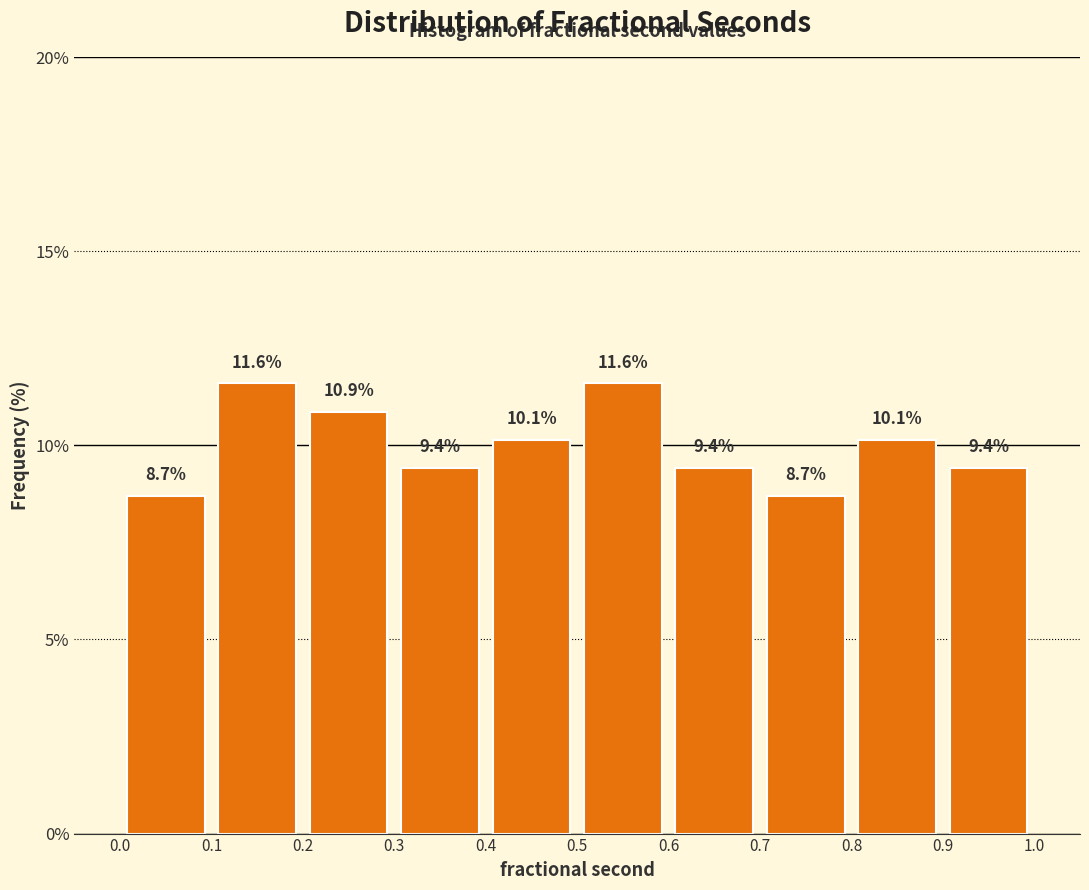

Reading left to right, transcribe this chart: for each bar, give the range it covers on the x-axis and its height.

0.0 to 0.1: 8.7
0.1 to 0.2: 11.6
0.2 to 0.3: 10.9
0.3 to 0.4: 9.4
0.4 to 0.5: 10.1
0.5 to 0.6: 11.6
0.6 to 0.7: 9.4
0.7 to 0.8: 8.7
0.8 to 0.9: 10.1
0.9 to 1.0: 9.4